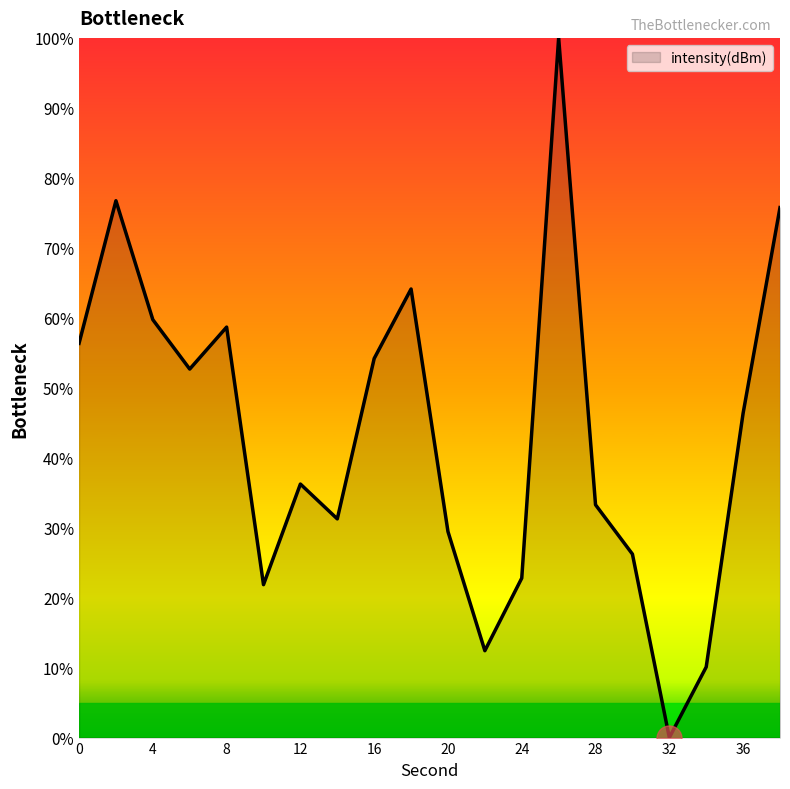

How many lines are shown in the chart?

1